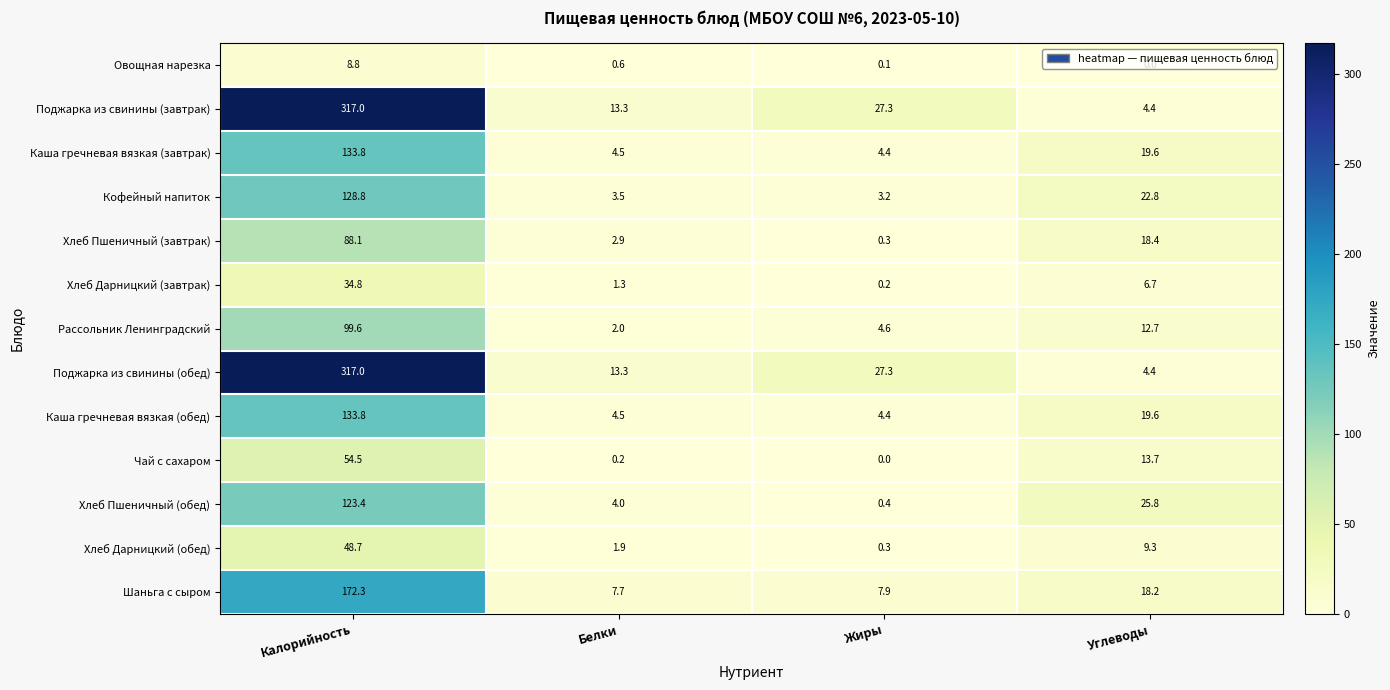

Count the number of categories in the chart.

4